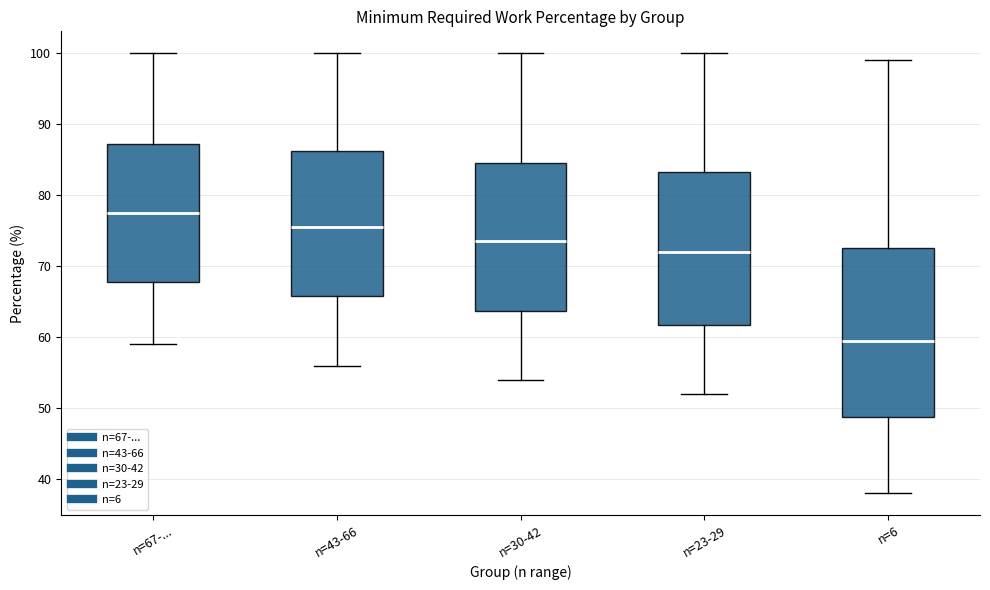

Reading left to right, transcribe this box plot: for each box, give where its median line is, the range the box spans, and where its two whiskers end, as read against the y-axis. The values are not printed on the chart, so give them approximately, as read against the axis.

n=67-...: median 78, box 68 to 87, whiskers 59 to 100
n=43-66: median 76, box 66 to 86, whiskers 56 to 100
n=30-42: median 74, box 64 to 85, whiskers 54 to 100
n=23-29: median 72, box 62 to 83, whiskers 52 to 100
n=6: median 60, box 49 to 73, whiskers 38 to 99